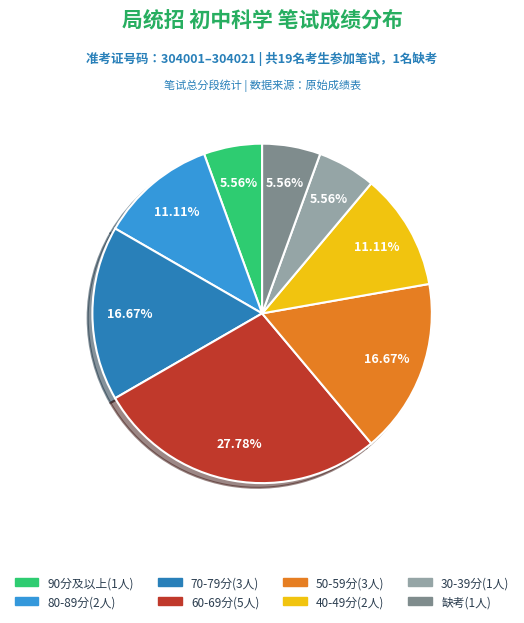

Does any single category account for the majority?

No